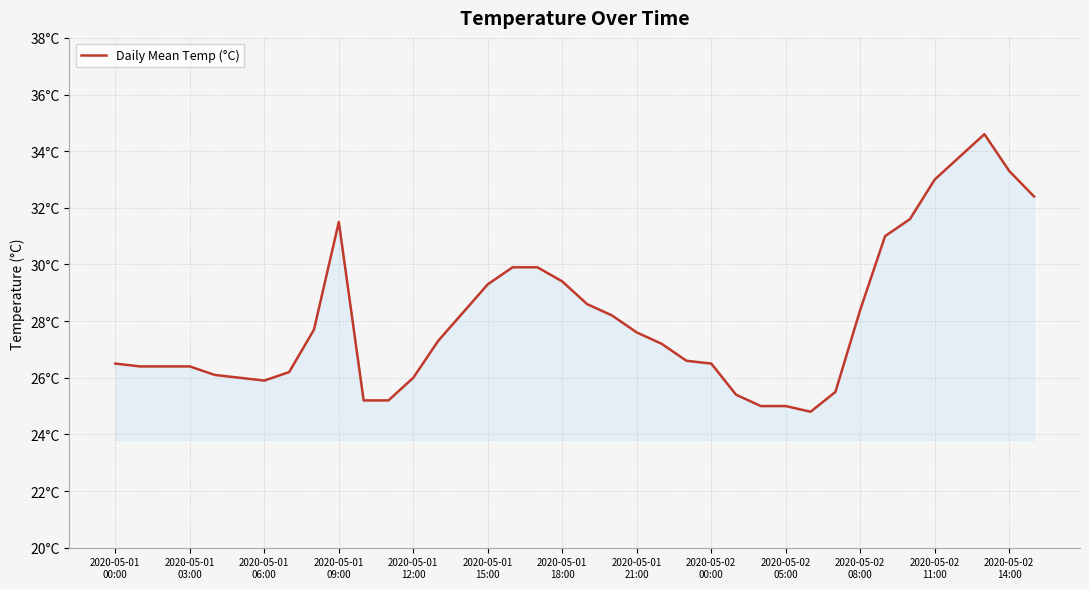

Does the chart display data point markers on the line(s)?

No